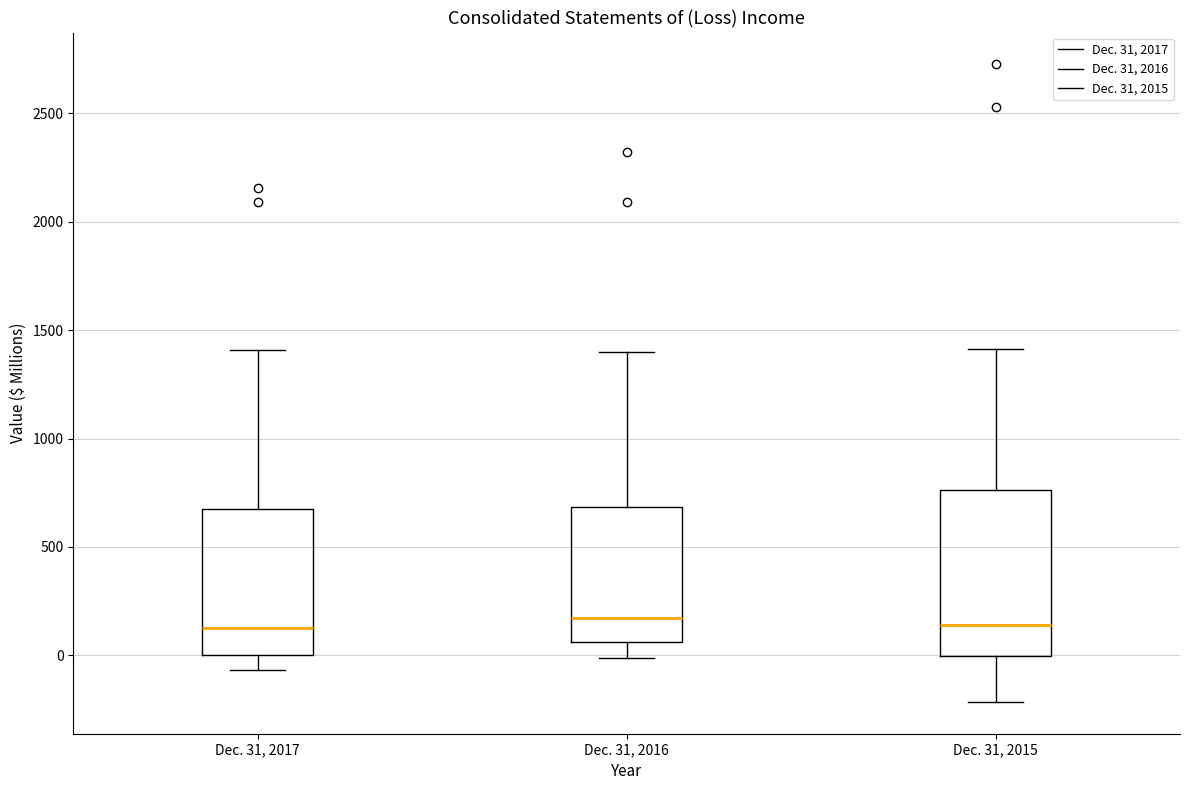

Comparing the boxes themselves (not the whiskers), which one is the tallest?

Dec. 31, 2015